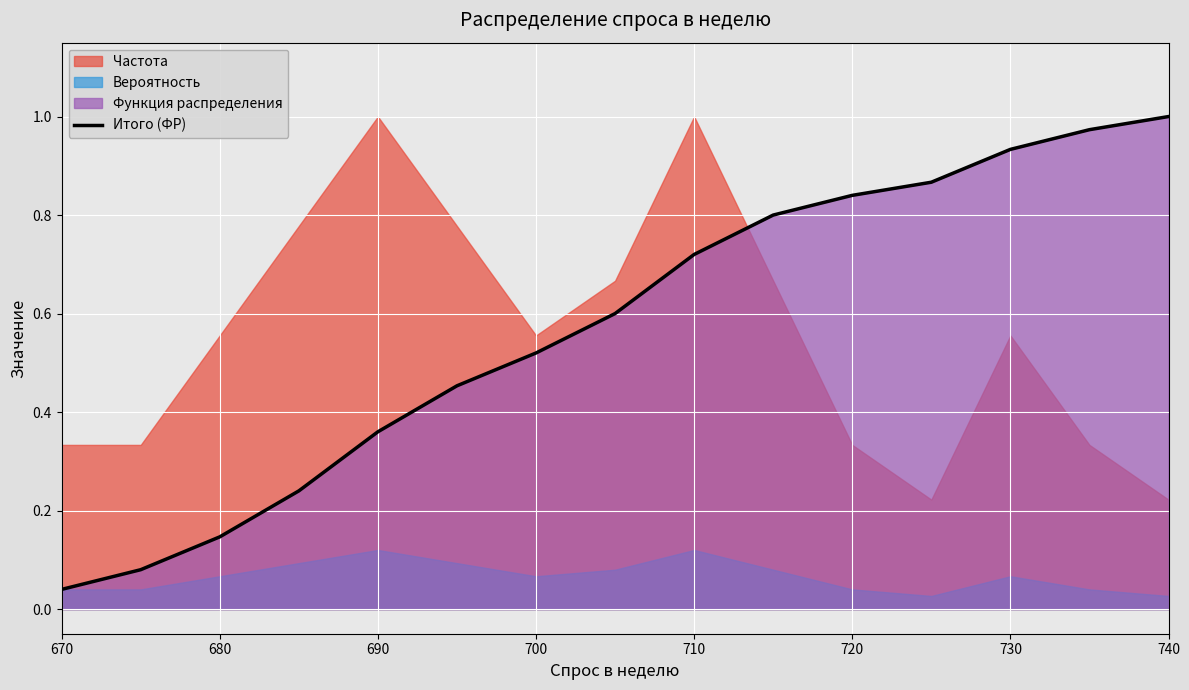

True or false: there are more than 1 points higher than both neighbors.

False